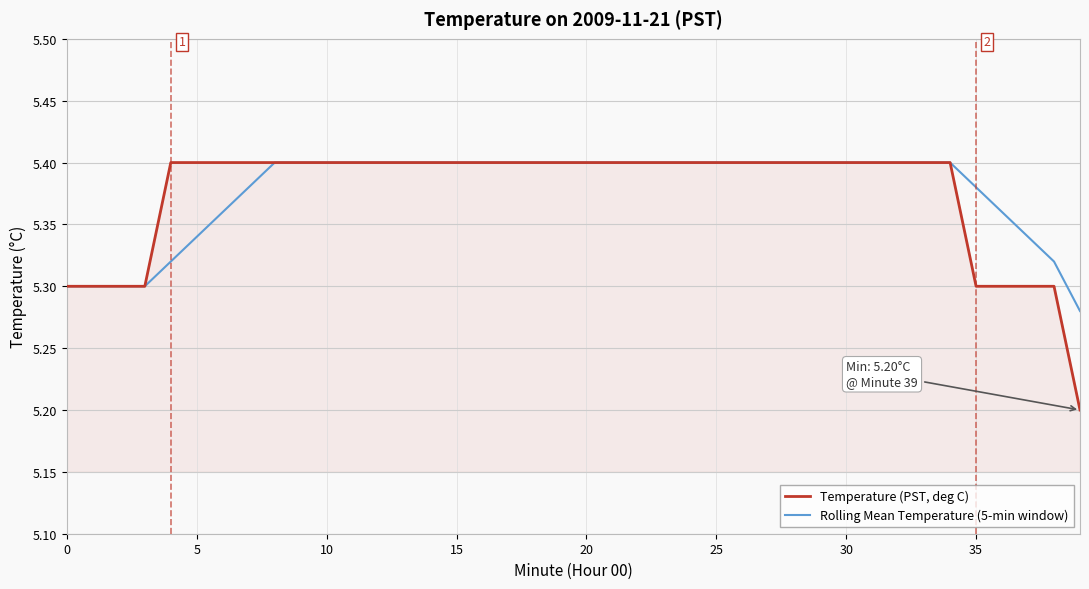

Which series has the widest spread of values?

Temperature (PST, deg C)